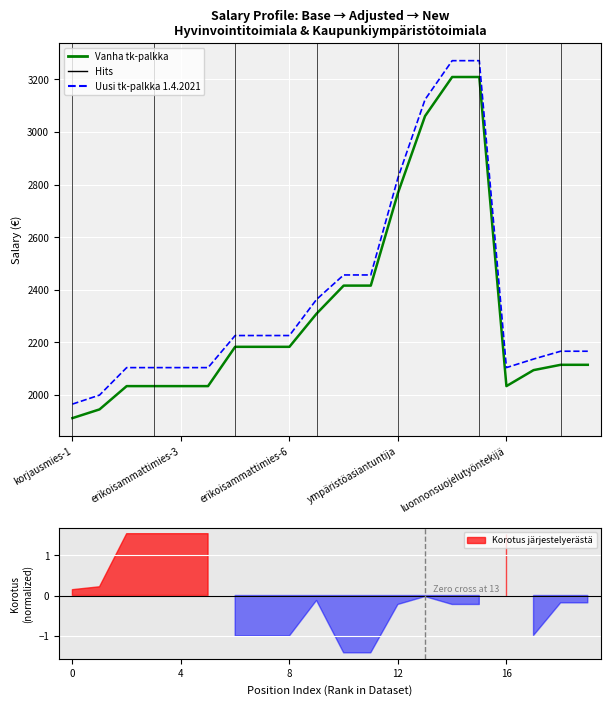

What is the difference between the maximum and minimum values in the Yleiskorotuksella korotettu tk-palkka series?

1305.8